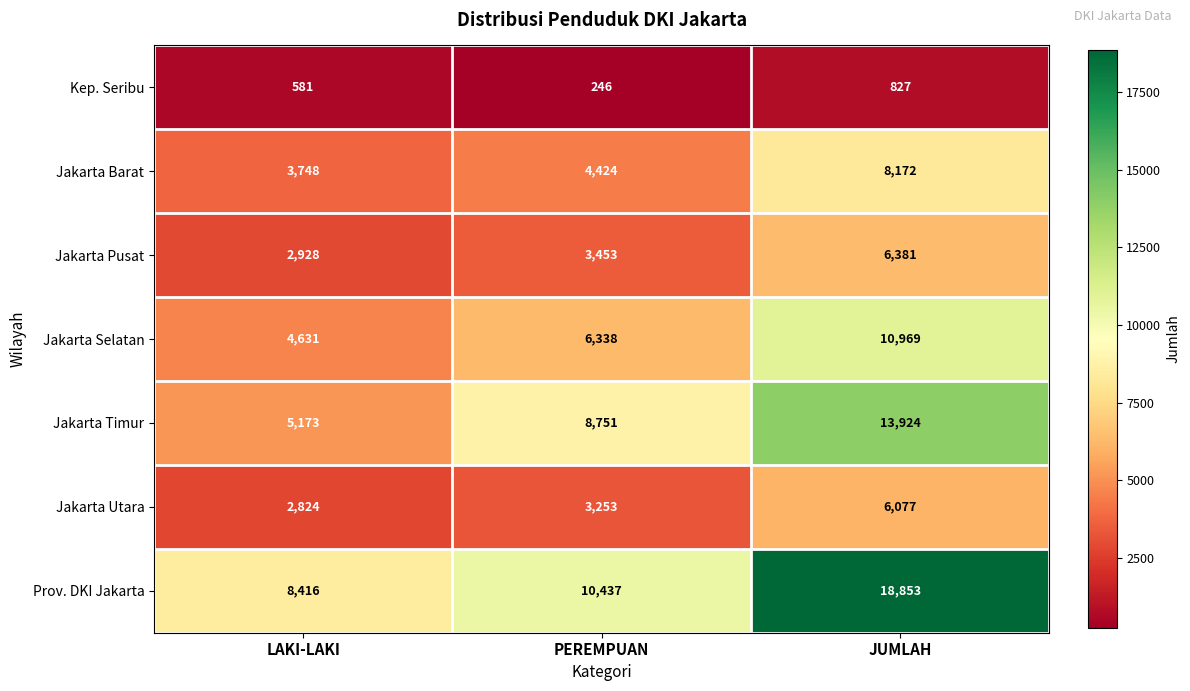

What is the difference between the second highest and minimum values in the Jakarta Selatan series?

1707